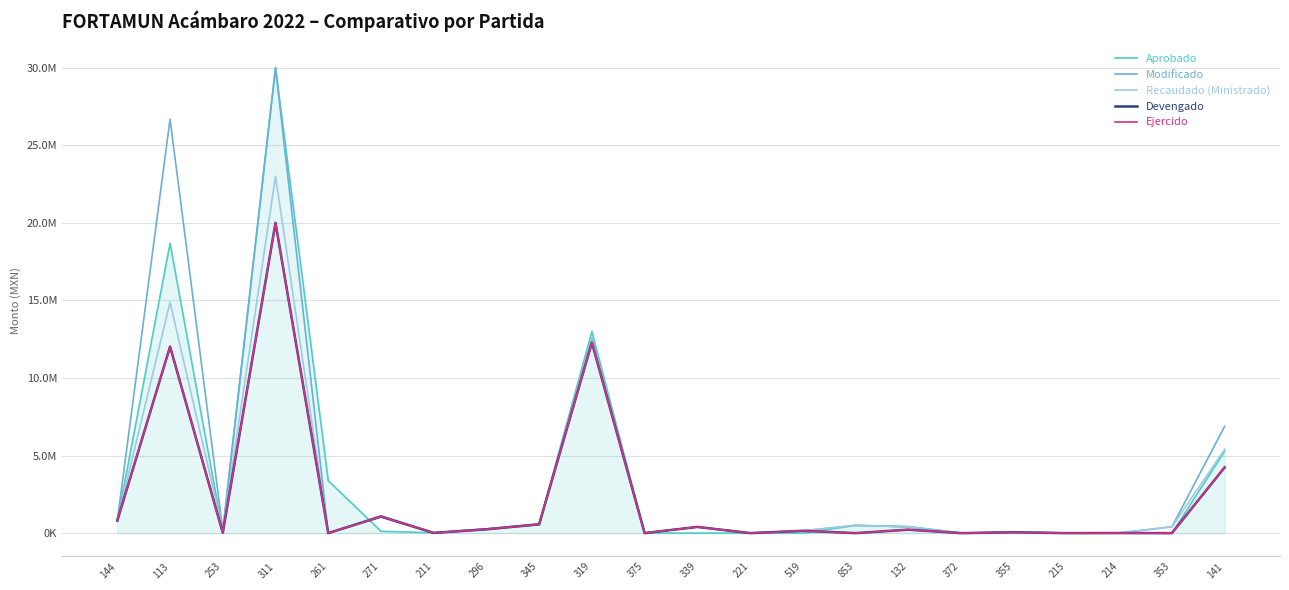

List the labels in order of Aprobado value, smallest first.

339, 519, 353, 375, 372, 221, 214, 215, 211, 355, 253, 271, 296, 132, 853, 345, 144, 261, 141, 319, 113, 311